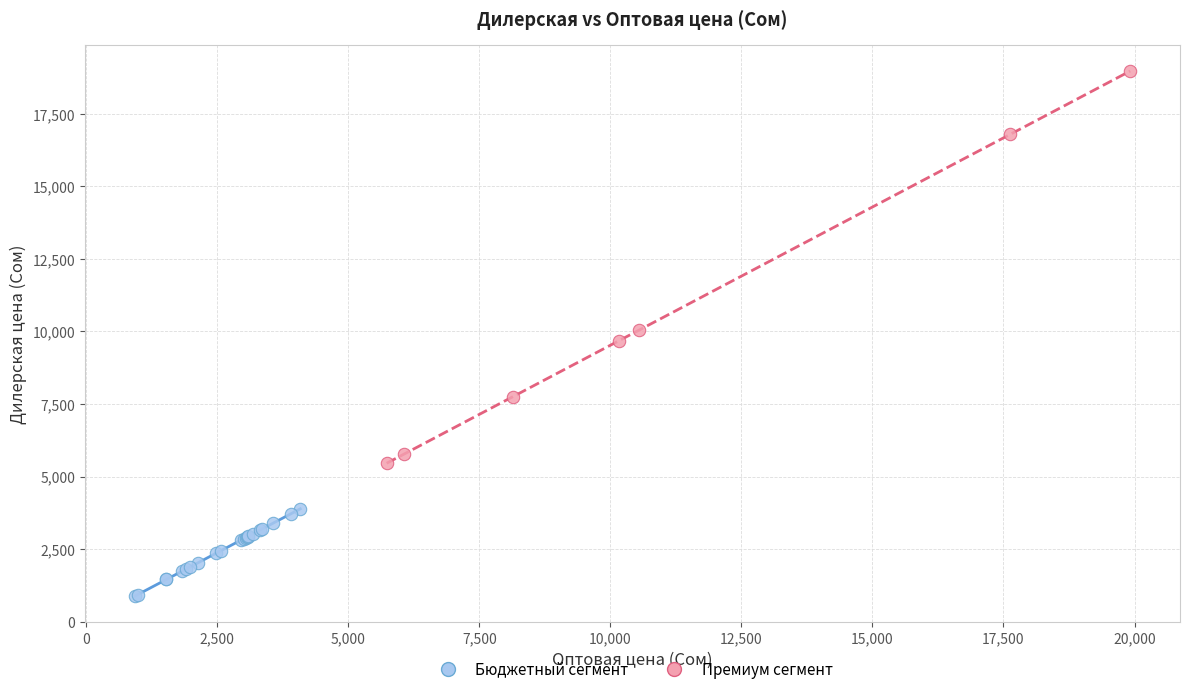

Which series contains the highest Y value?

Премиум сегмент